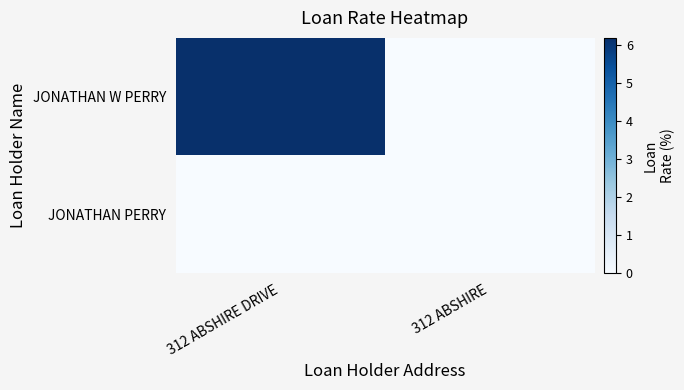

List the series in order of their overall mean, highest first.

JONATHAN W PERRY, JONATHAN PERRY